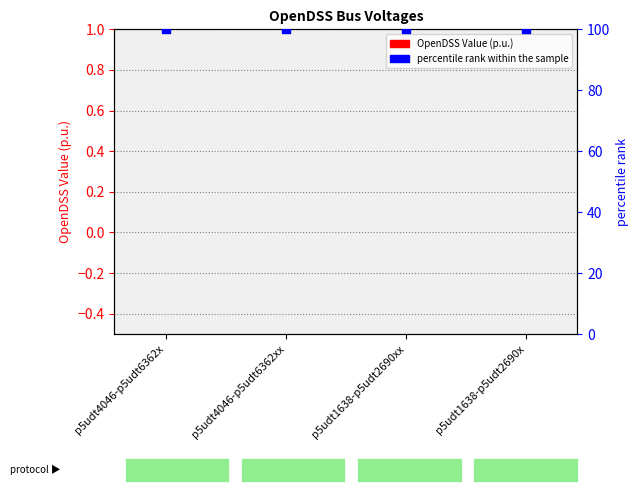

At which category is the sum across all series the highest?

p5udt4046-p5udt6362x